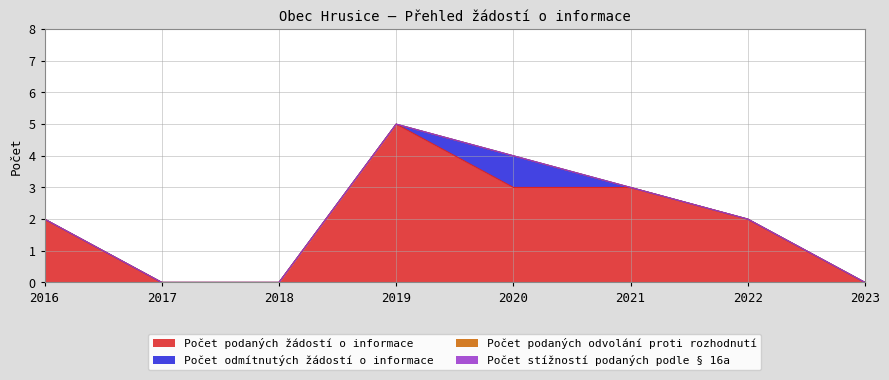

Reading left to right, extract all data points from this chart.

Počet podaných žádostí o informace: 2016=2	2017=0	2018=0	2019=5	2020=3	2021=3	2022=2	2023=0
Počet odmítnutých žádostí o informace: 2016=0	2017=0	2018=0	2019=0	2020=1	2021=0	2022=0	2023=0
Počet podaných odvolání proti rozhodnutí: 2016=0	2017=0	2018=0	2019=0	2020=0	2021=0	2022=0	2023=0
Počet stížností podaných podle § 16a: 2016=0	2017=0	2018=0	2019=0	2020=0	2021=0	2022=0	2023=0